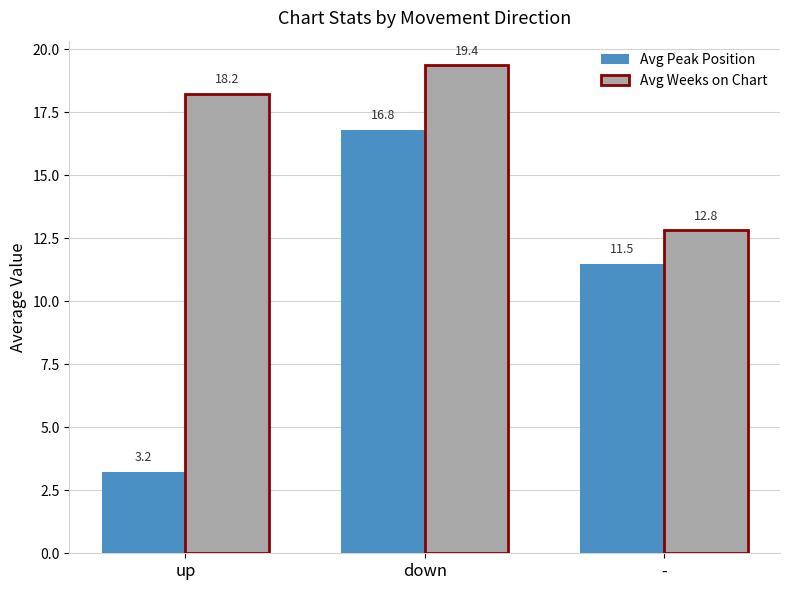

Rank the series at - from highest to lowest value.

Avg Weeks on Chart, Avg Peak Position